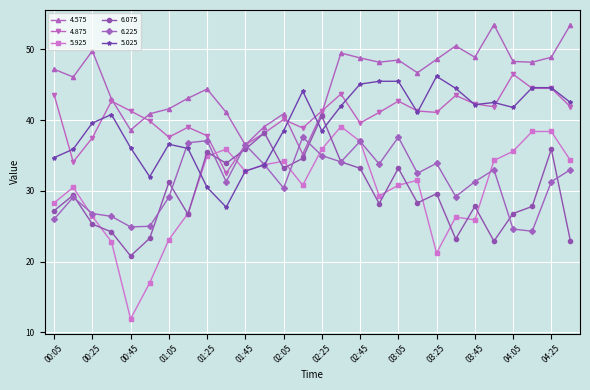

After their last crossing, which series has the higher values: 6.075 or 6.225?

6.225